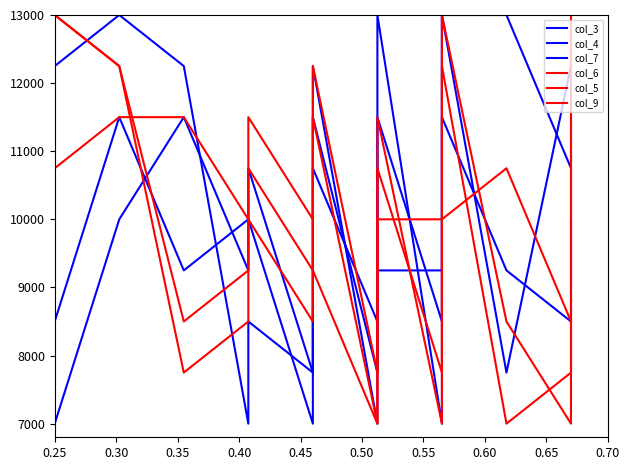

Reading left to right, transcribe all the data shown in this chart.

col_3: 7750	8500	11500	9250	10000	10000	7000	12250	7000	9250	9250	13000	13000	10750	11500
col_4: 10000	12250	13000	12250	7000	8500	7750	11500	7750	13000	7000	11500	9250	8500	10000
col_7: 7000	7000	10000	11500	9250	10750	7750	10750	8500	11500	8500	13000	7750	12250	12250
col_6: 9250	13000	12250	7750	8500	10750	9250	11500	7000	10000	10000	12250	7000	7750	8500
col_5: 9250	10750	11500	11500	10000	10000	8500	9250	7000	10750	7750	13000	8500	7000	10750
col_9: 10750	13000	12250	8500	9250	11500	10000	12250	7750	11500	7000	10000	10750	8500	13000